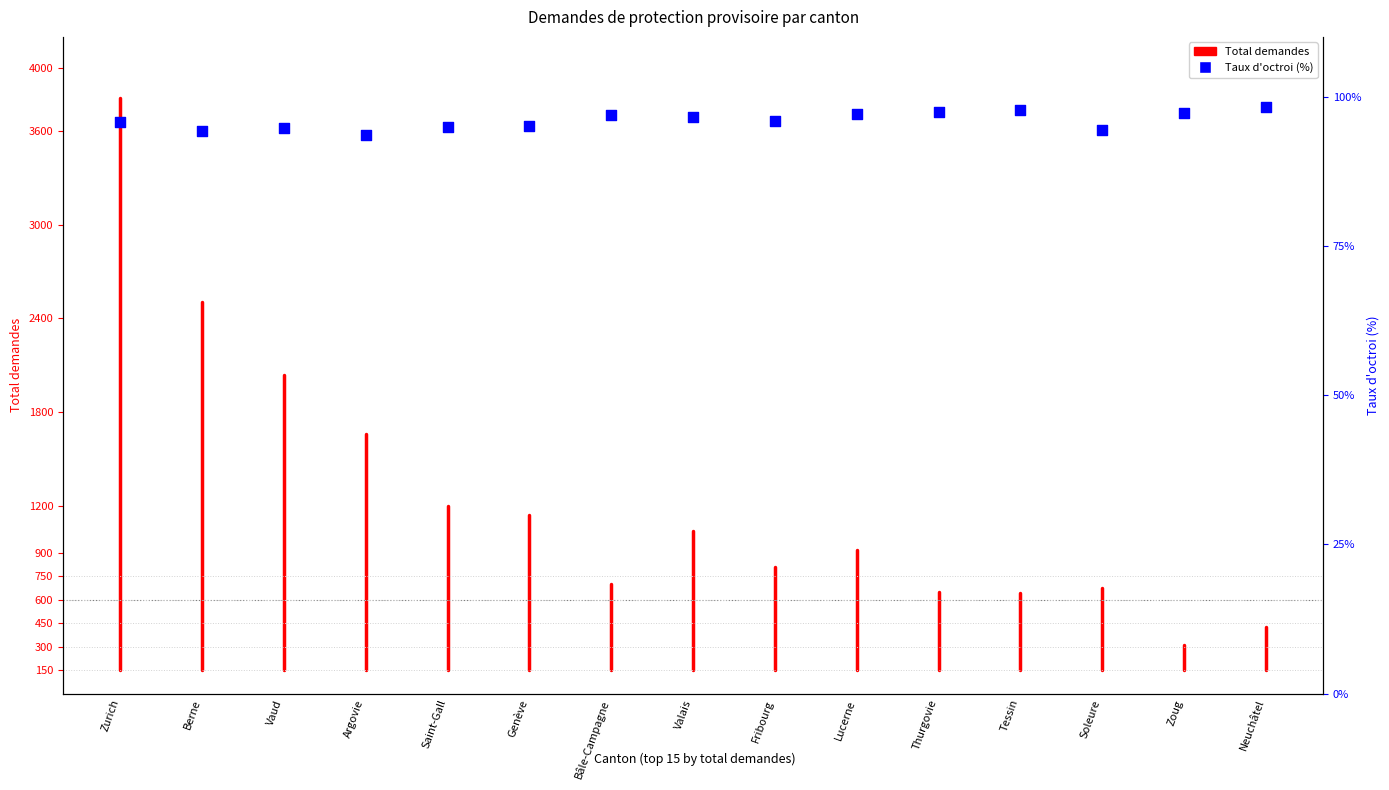

What is the change in value from Berne to Neuchâtel?

+4.1